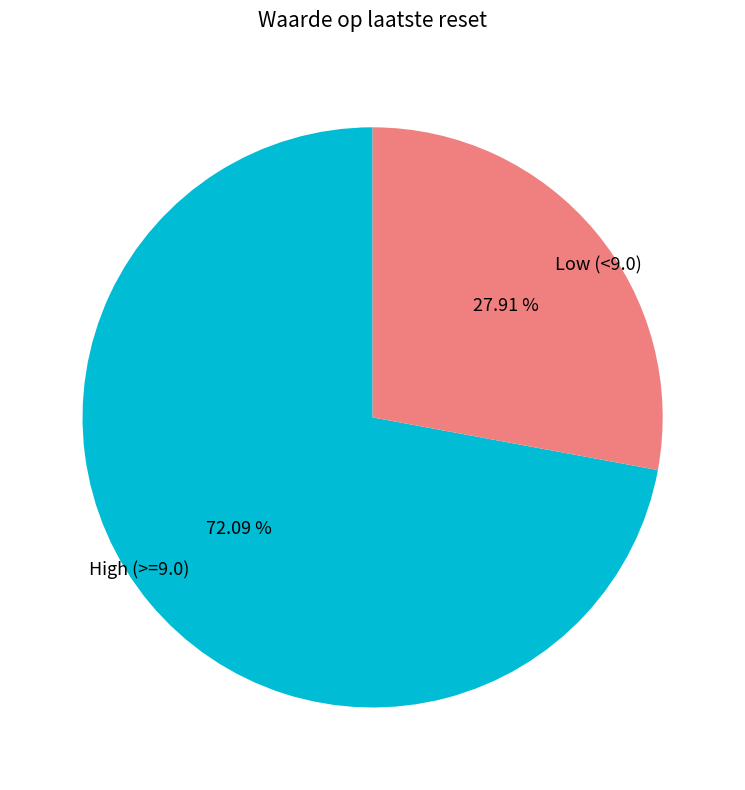

Rank the categories by value from lowest to highest.

Low (<9.0), High (>=9.0)